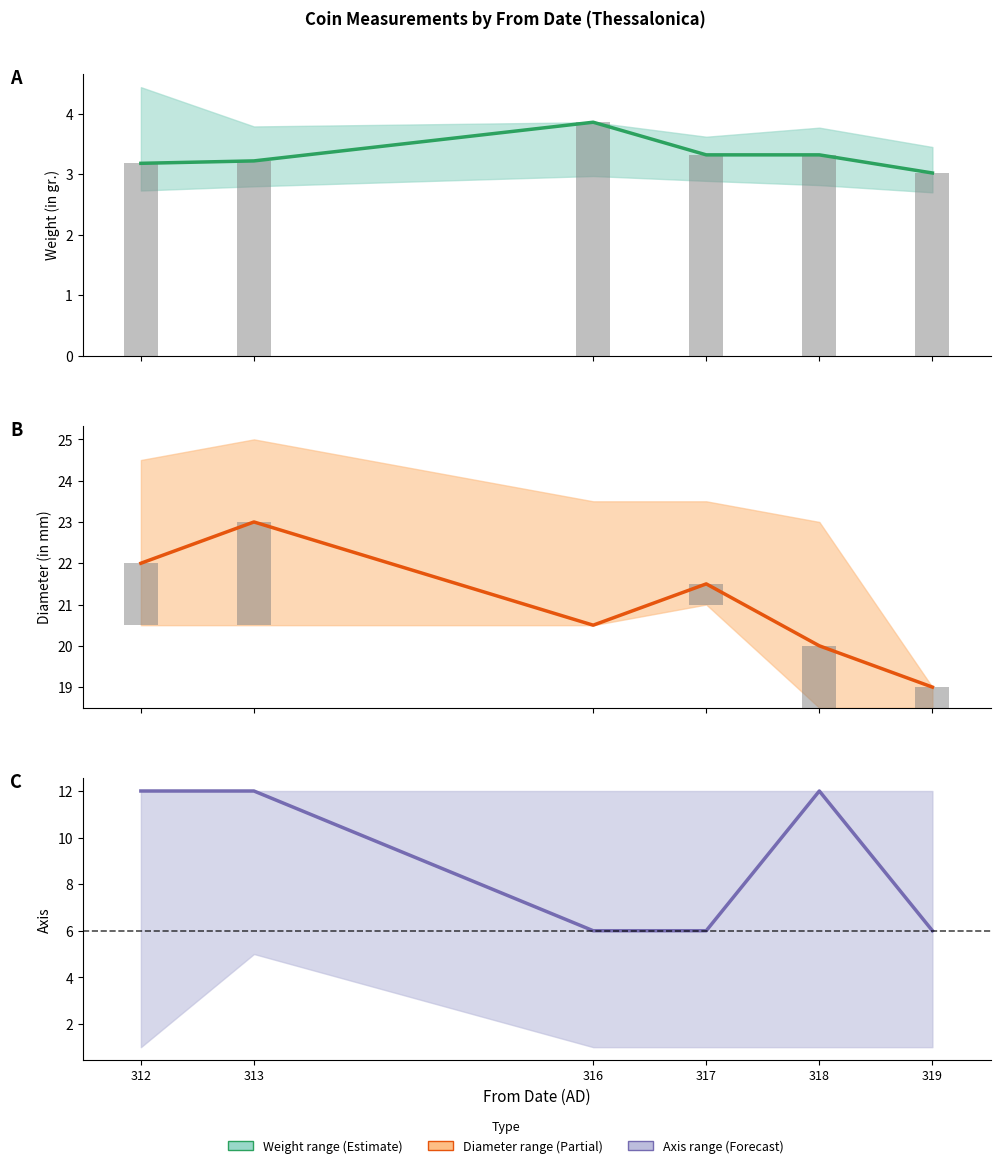

The Weight (in gr.) series shows 3.0 at 319. True or false?

True